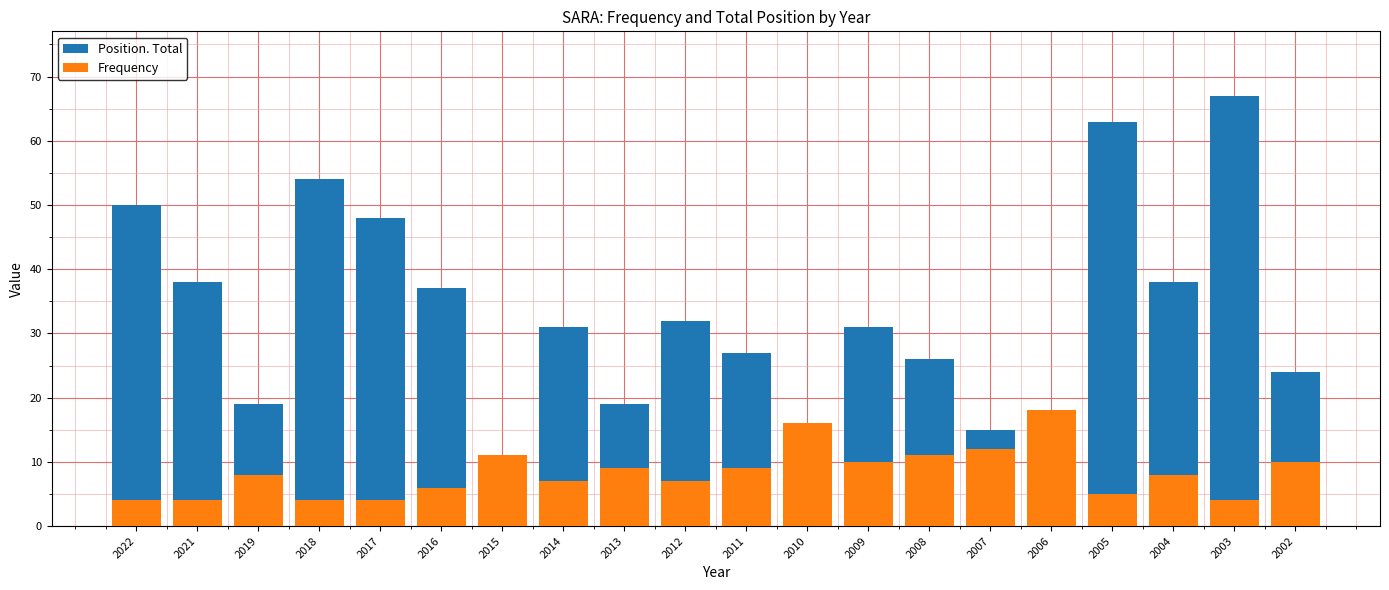

Which series has the largest range (max minus min)?

Position. Total